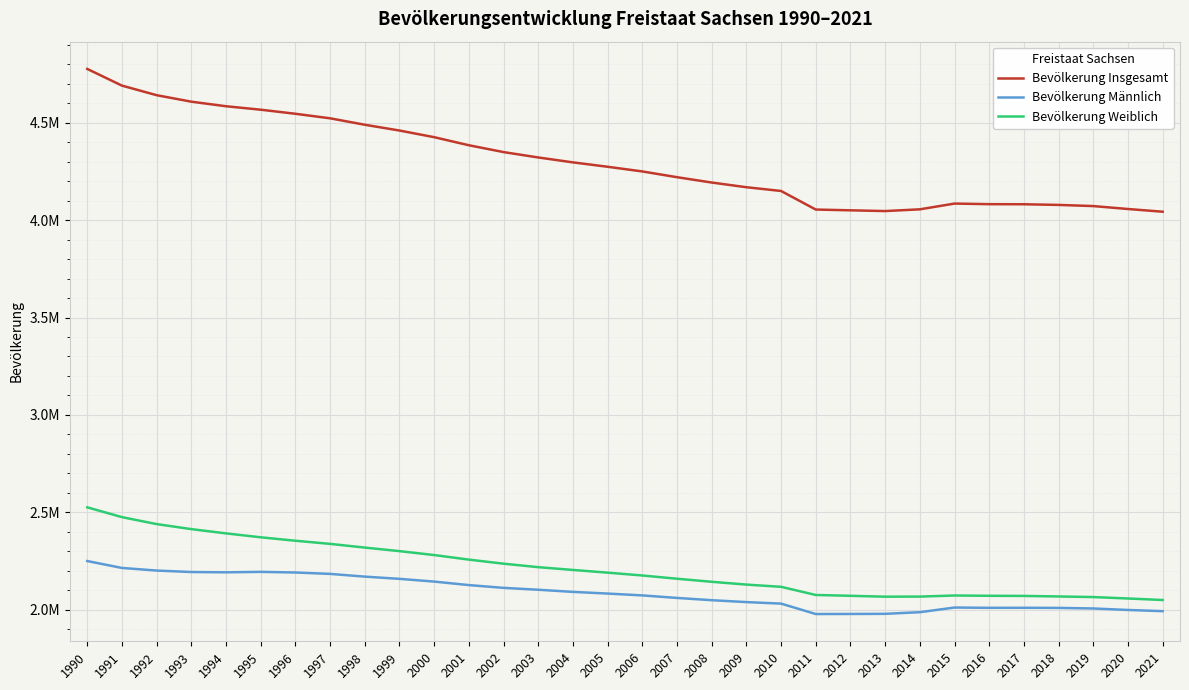

True or false: Bevölkerung Weiblich and Bevölkerung Männlich intersect in this chart.

False